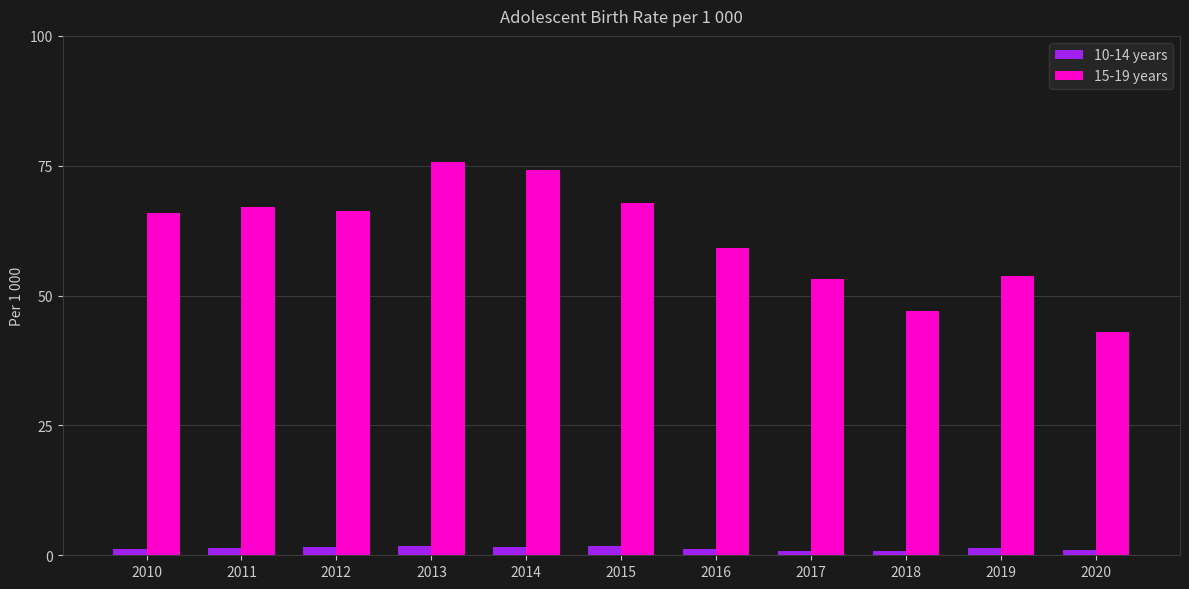

Is it true that 15-19 years equals 53.1 at 2017?

True